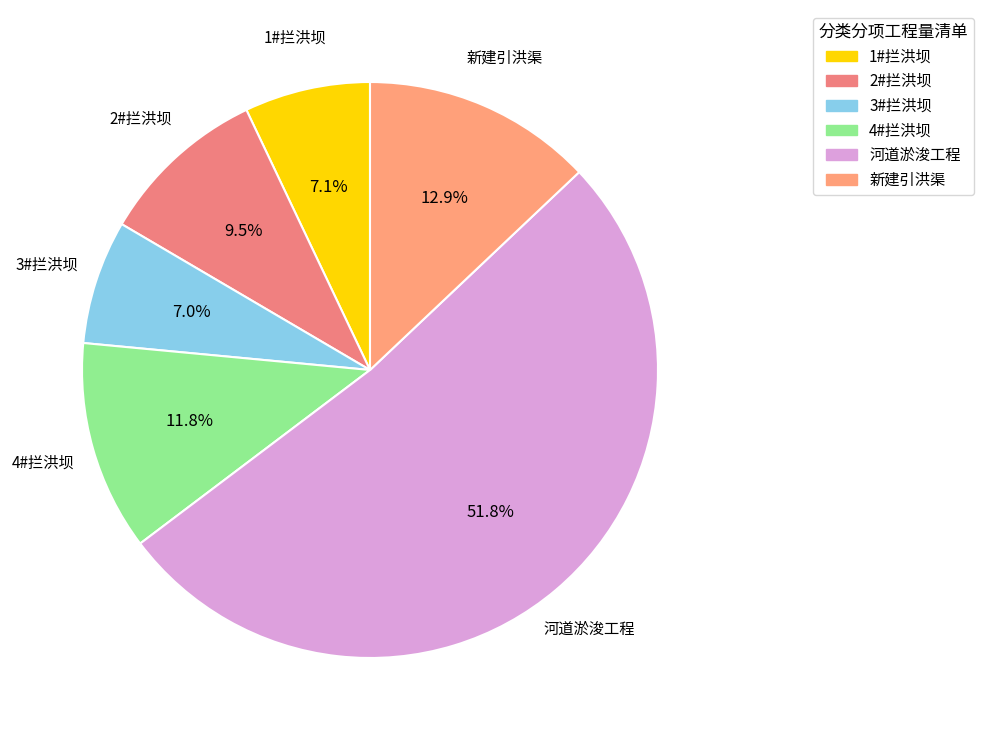

Which category accounts for the majority?

河道淤浚工程